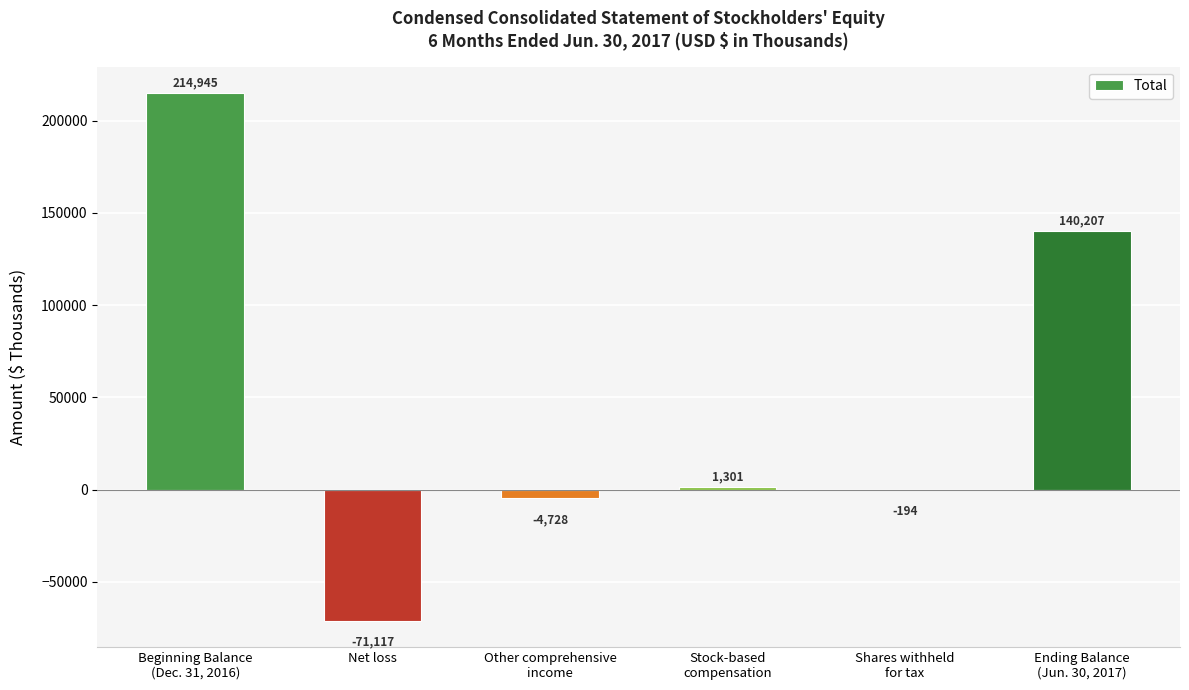

How many data points does each series have?

6